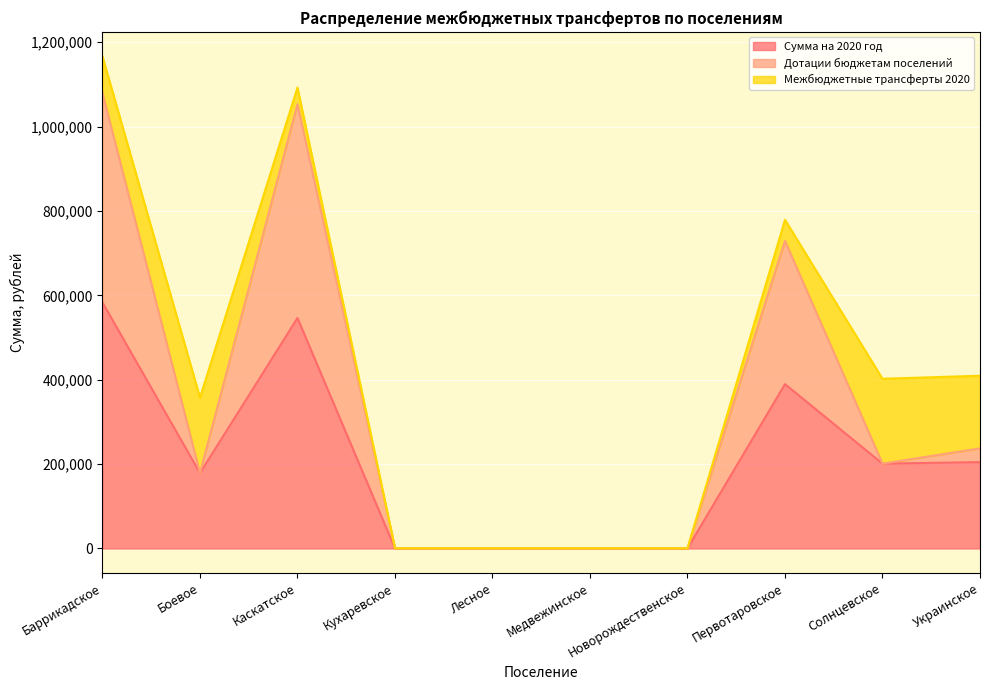

What is the sum of all Сумма на 2020 год values?

2104570.8